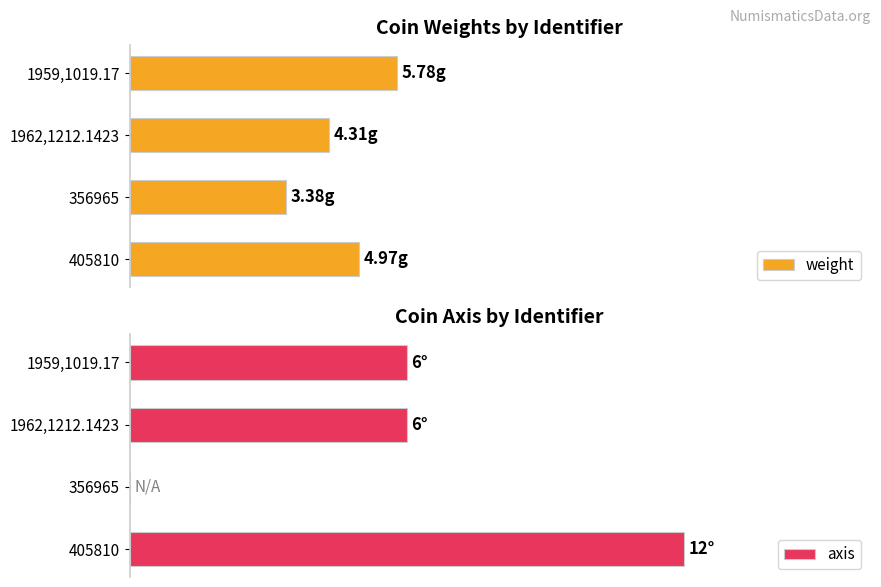

What is the difference between the second highest and minimum values in the weight series?

1.6